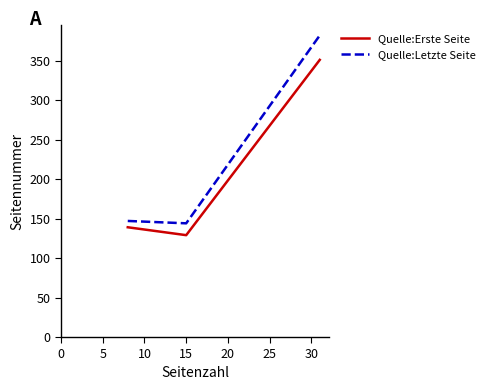

What is the difference between the maximum and minimum values in the Quelle:Erste Seite series?

222